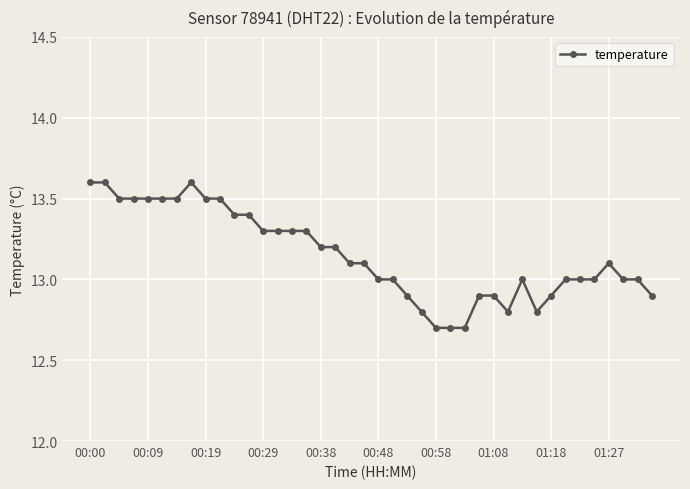

True or false: there are more than 0 points higher than both neighbors.

True